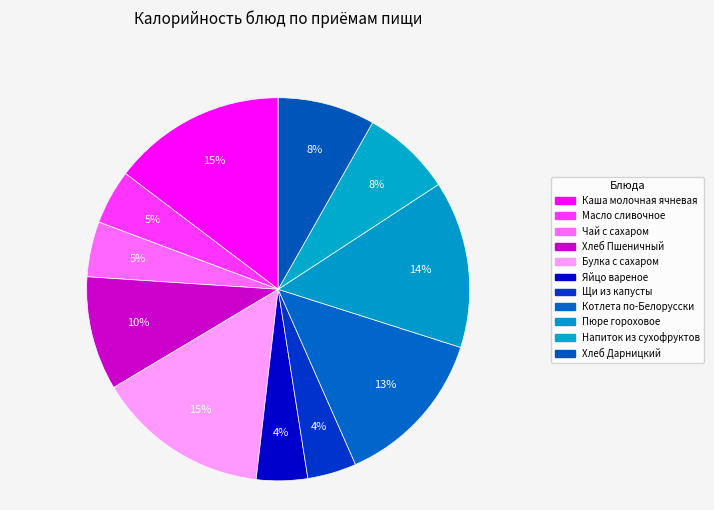

Count the number of slices in the pie.

11